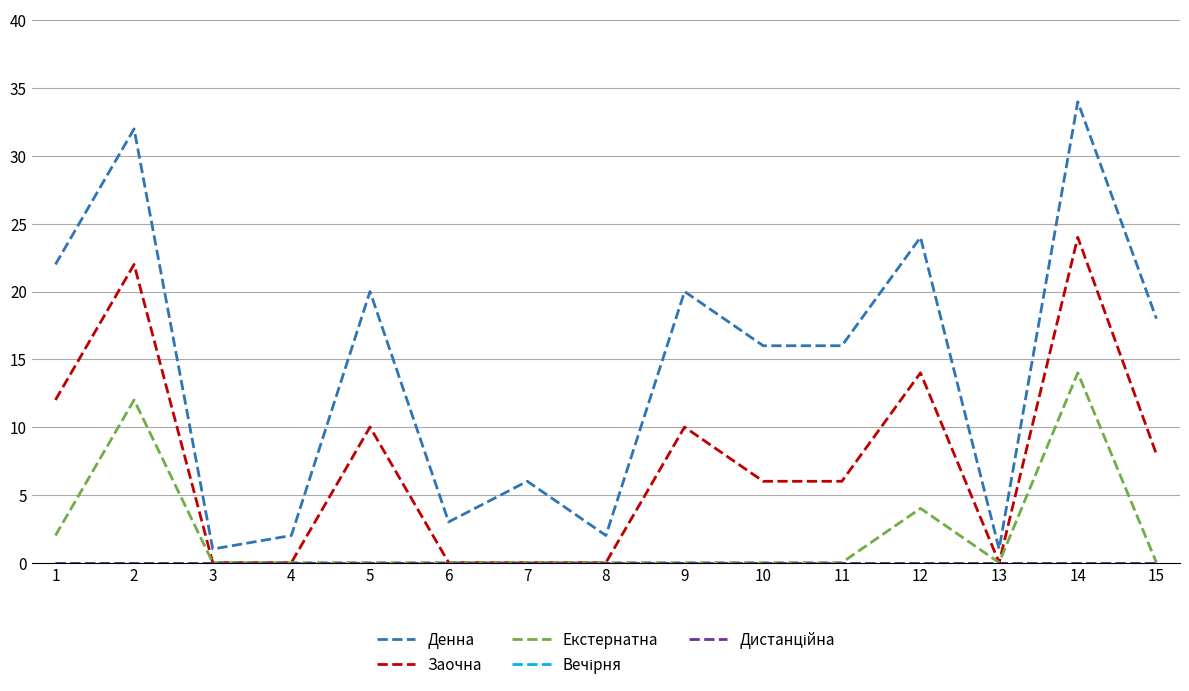

How many lines are shown in the chart?

5